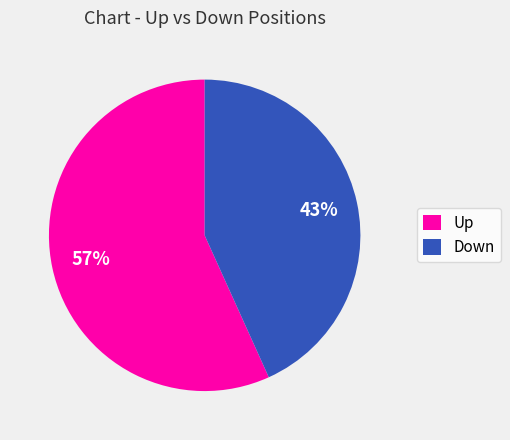

To the nearest percent, what is the difference between the Down and Up slice percentages?

14%